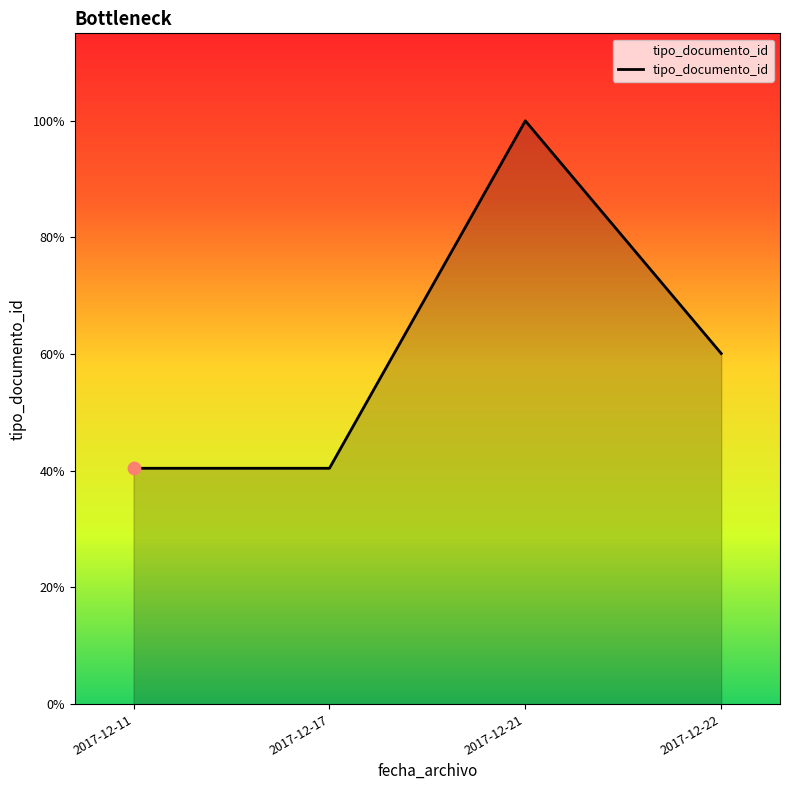

Approximately how many times larger is the value at 2017-12-22 compared to 2017-12-11?

1.5